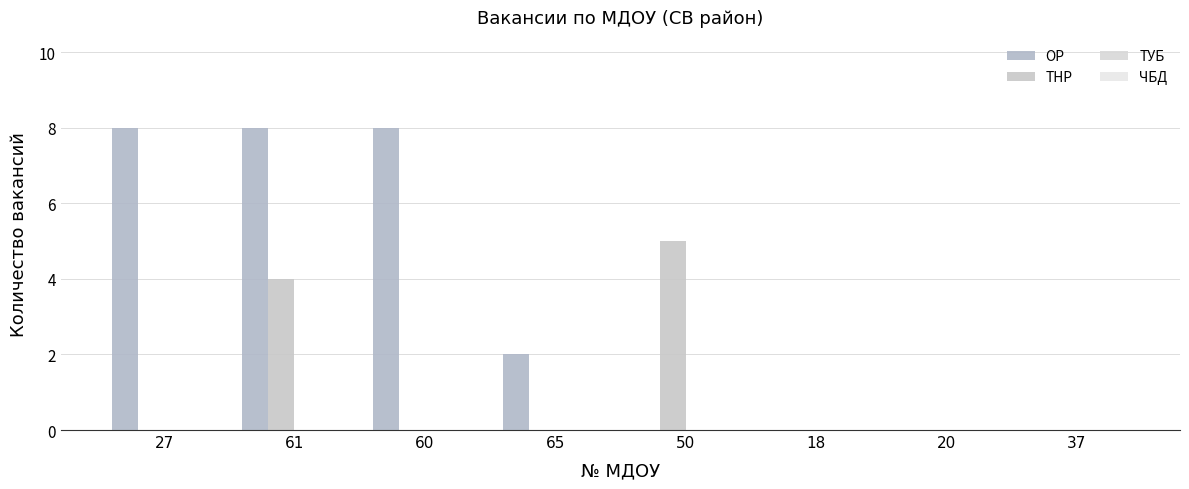

What is the average value of the ТНР series?

1